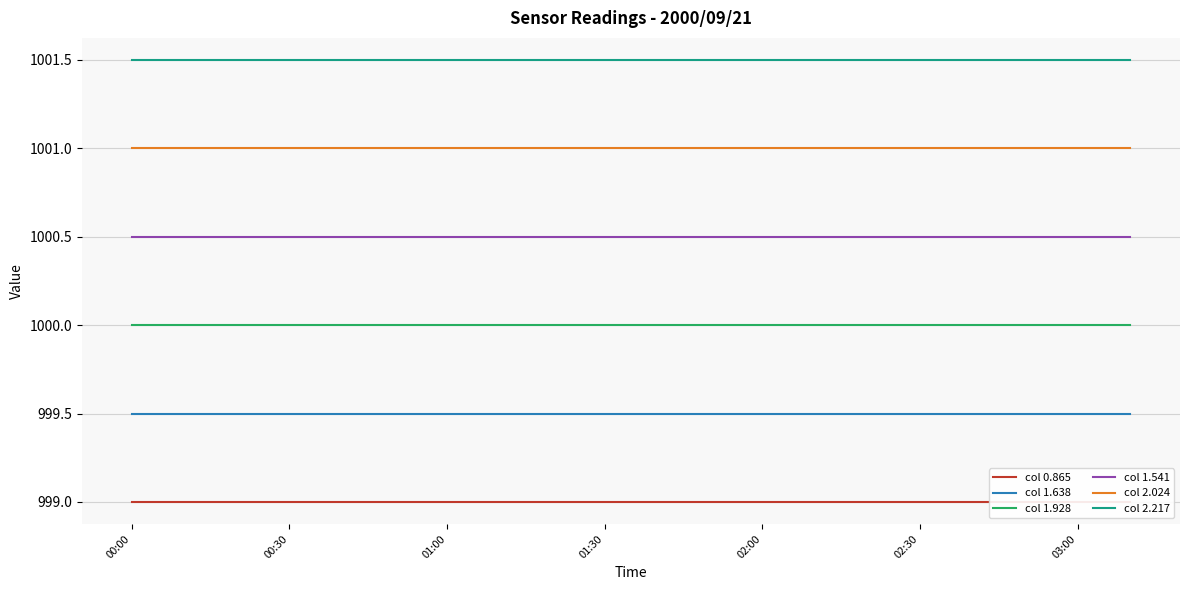

True or false: col 2.024 has a value of 326.3 at 03:00.

False